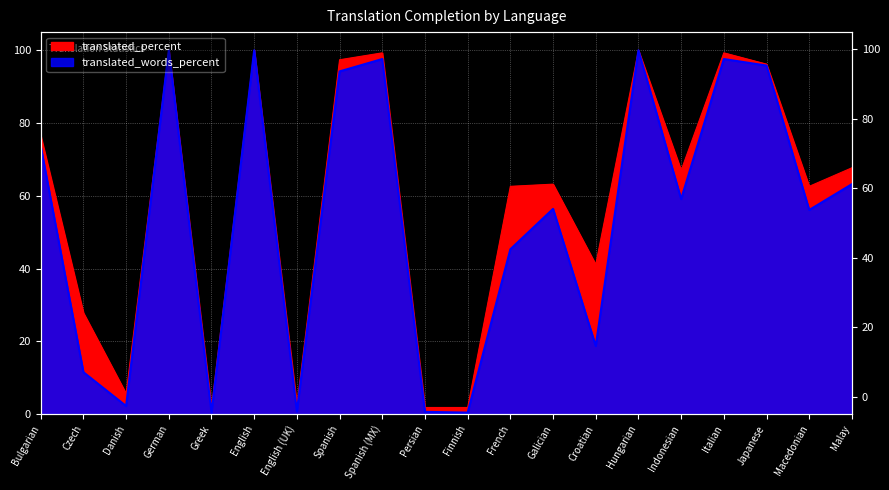

The translated_words_percent series shows 11.5 at Czech. True or false?

True